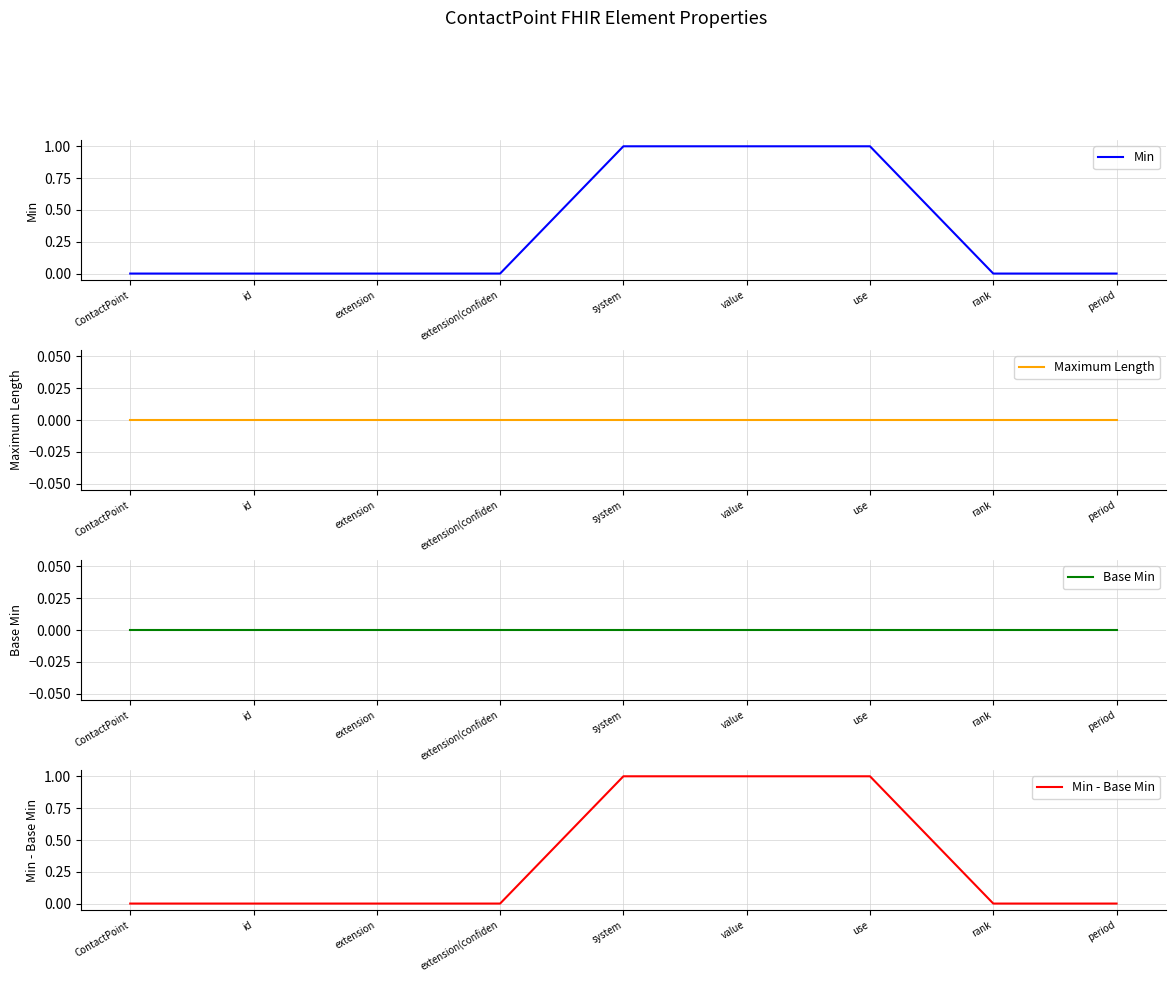

What is the spread (max minus min) of values at value?

1